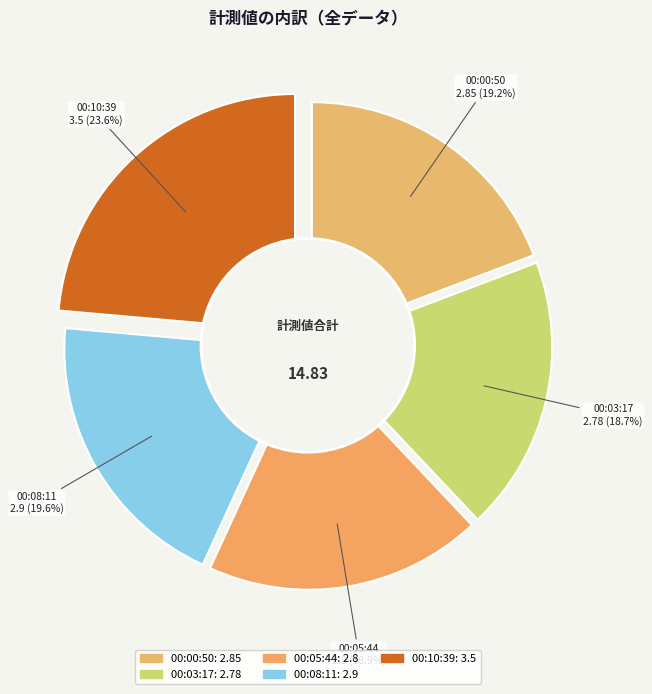

Rank the categories by value from highest to lowest.

2023-03-06T00:10:39.269Z, 2023-03-06T00:08:11.651Z, 2023-03-06T00:00:50.154Z, 2023-03-06T00:05:44.524Z, 2023-03-06T00:03:17.277Z